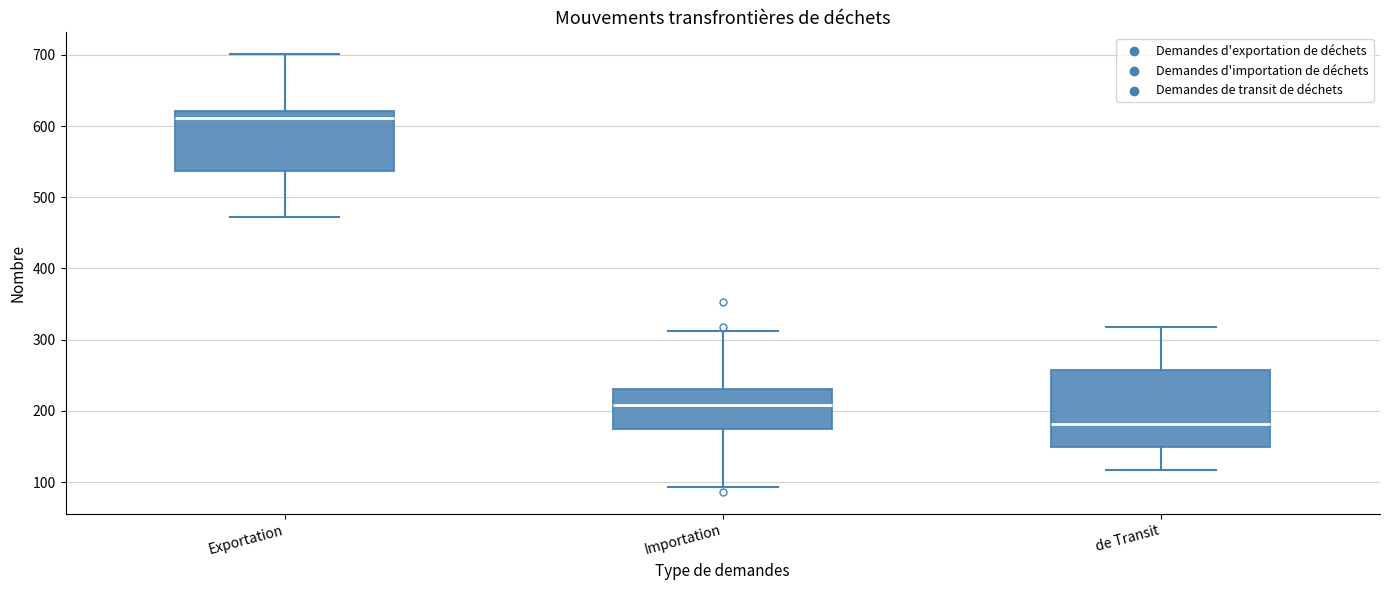

Where does the lower whisker of the box for Importation end on the y-axis? The values are not printed on the chart, so give them approximately, as read against the axis.

90